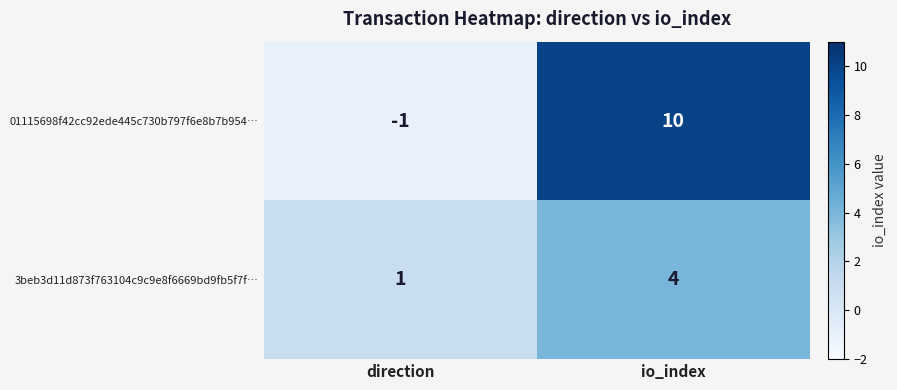

List the series in order of their peak value, highest first.

01115698f42cc92ede445c730b797f6e8b7b954…, 3beb3d11d873f763104c9c9e8f6669bd9fb5f7f…